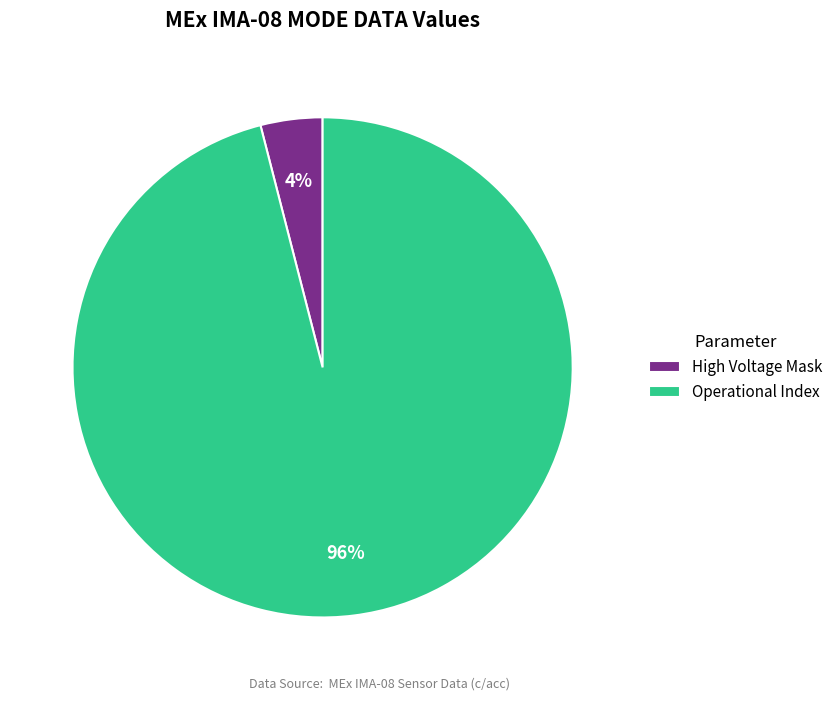

Which category has the biggest portion of the pie?

Operational Index